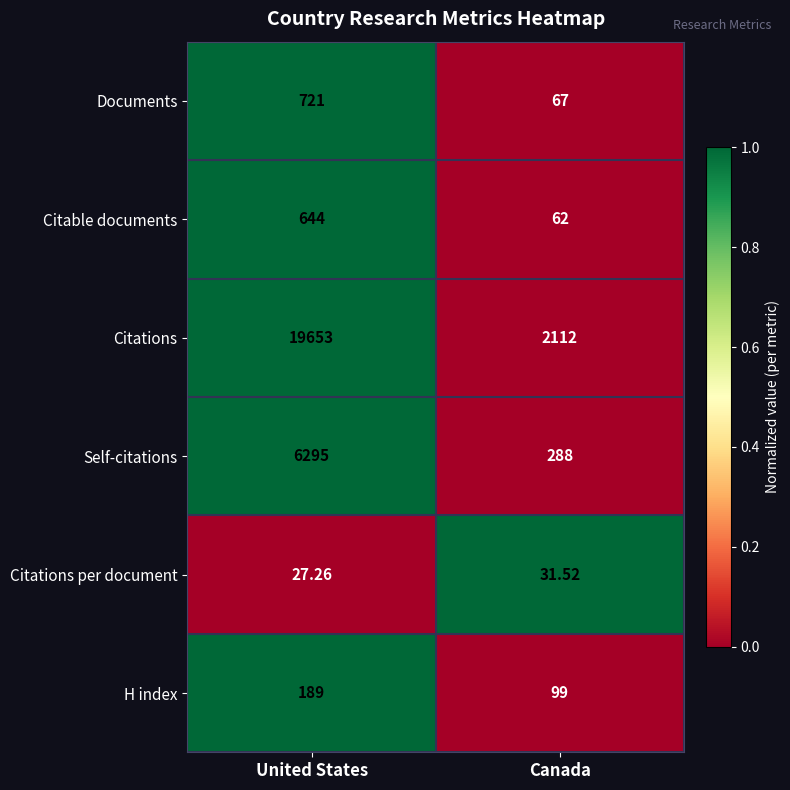

Which series has the largest range (max minus min)?

Citations